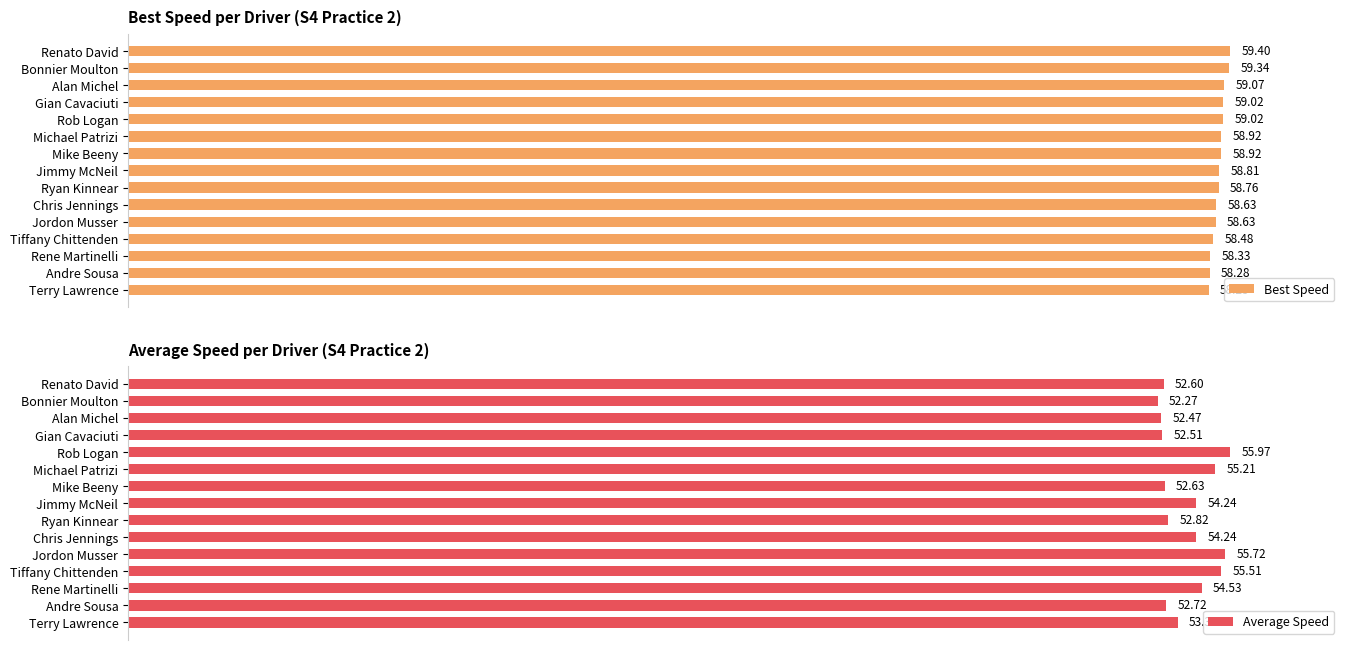

Rank the series by their maximum value, from lowest to highest.

Best Speed, Average Speed